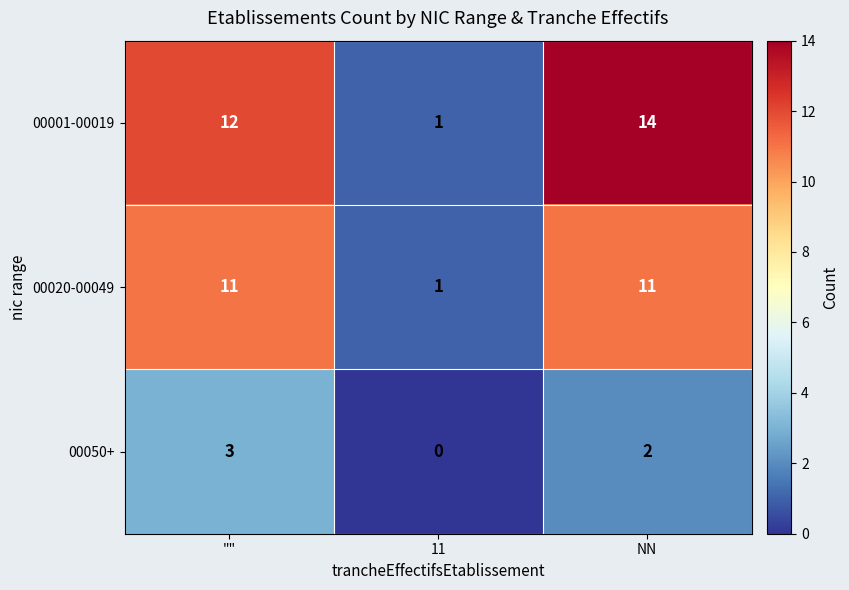

What is the average value of the 00020-00049 series?

8